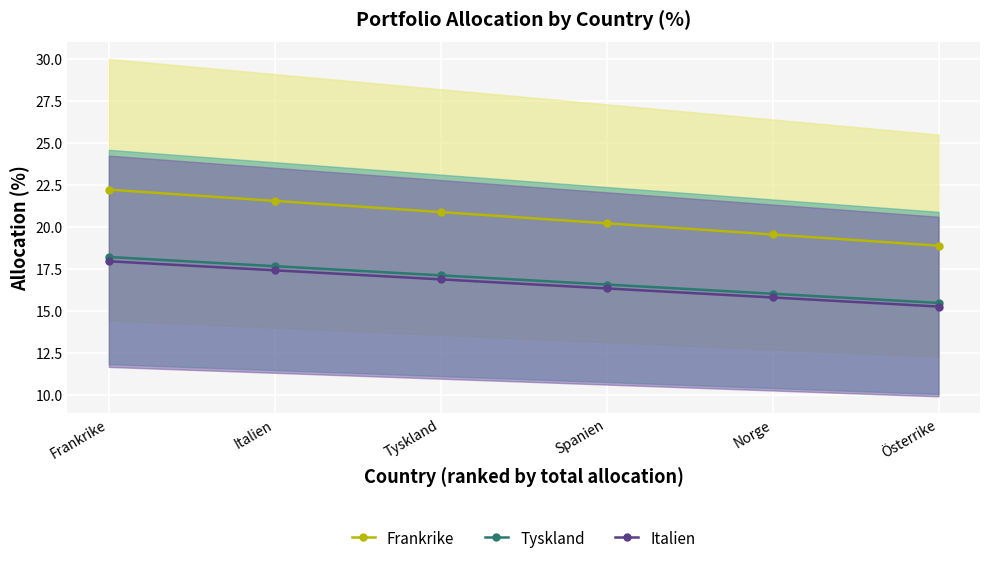

How many values in the Frankrike series exceed 20?

4